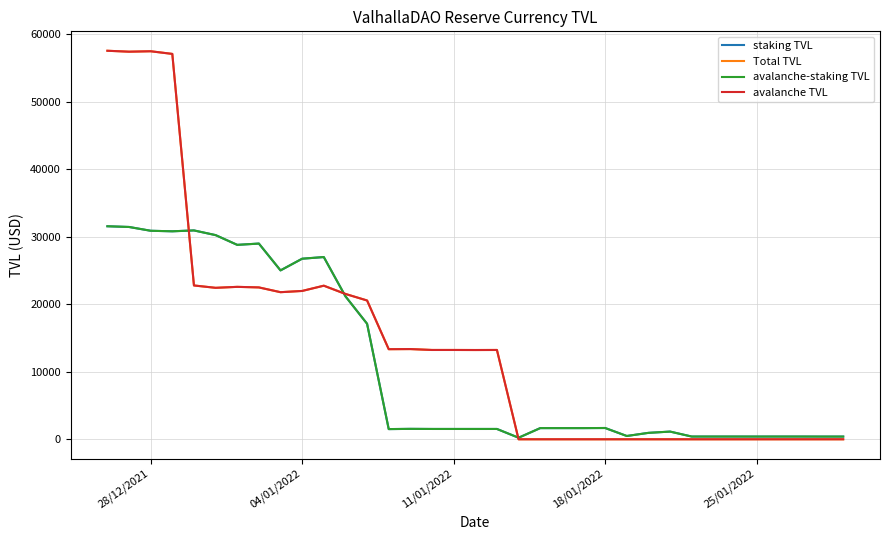

True or false: Total TVL has more than 1 interior local peaks.

True